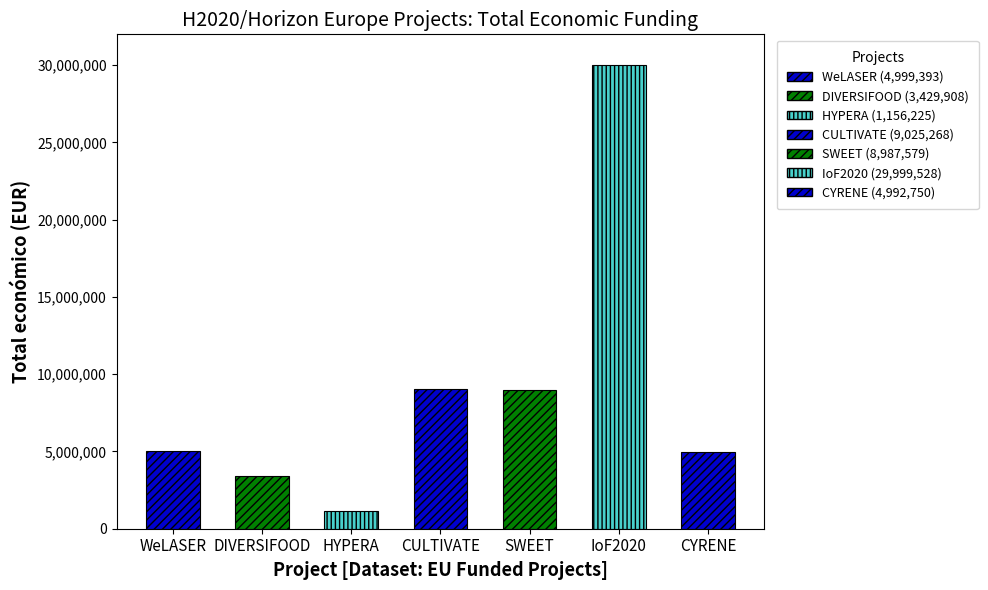

How many bars are there in total?

7